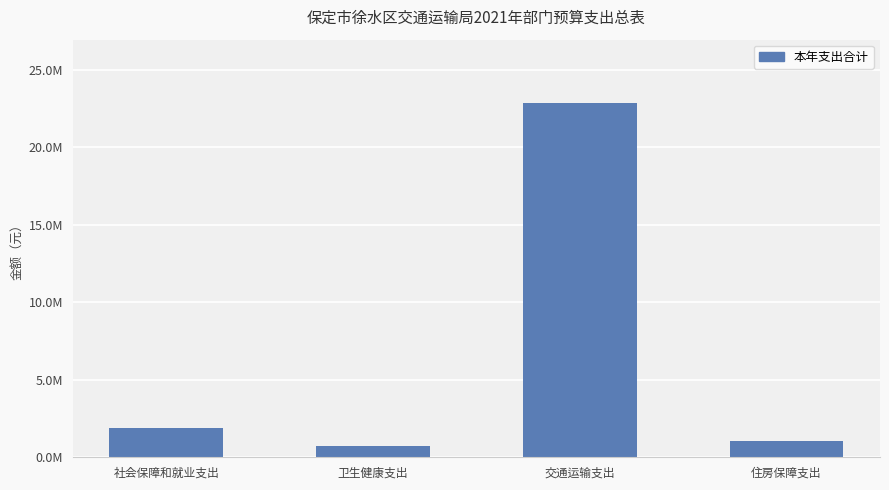

What is the difference between the maximum and second lowest values?

21764700